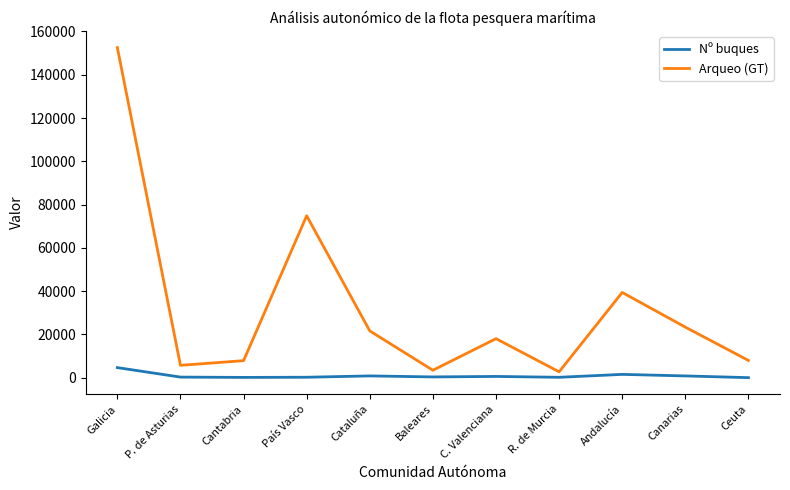

What is the difference between the maximum and second lowest values in the Nº buques series?

4526